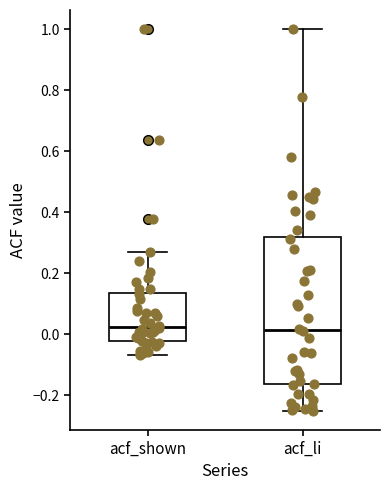

Reading left to right, read every box against the y-axis: the position of its median line, the range the box covers, and the ends of its whiskers. The values are not printed on the chart, so give them approximately, as read against the axis.

acf_shown: median 0.02, box -0.02 to 0.14, whiskers -0.06 to 0.26
acf_li: median 0.02, box -0.16 to 0.32, whiskers -0.26 to 1.00